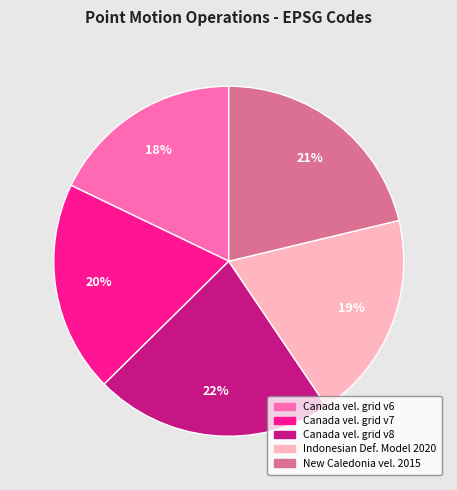

Is there any slice that represents more than half of the pie?

No